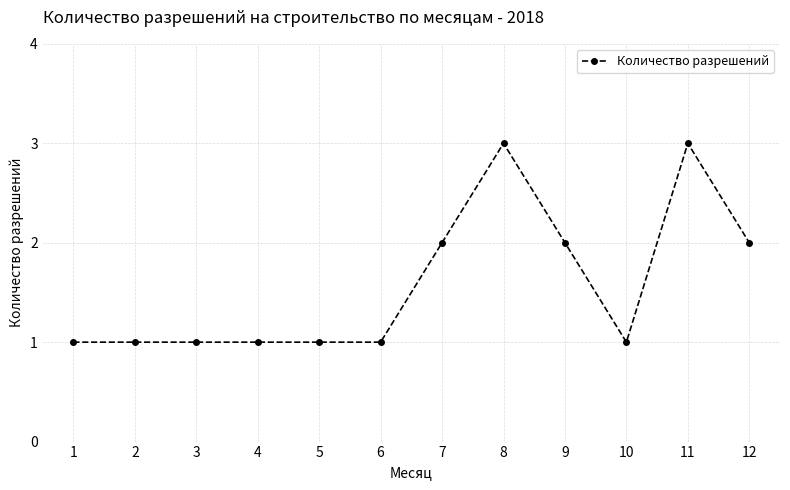

How many data points does each series have?

12